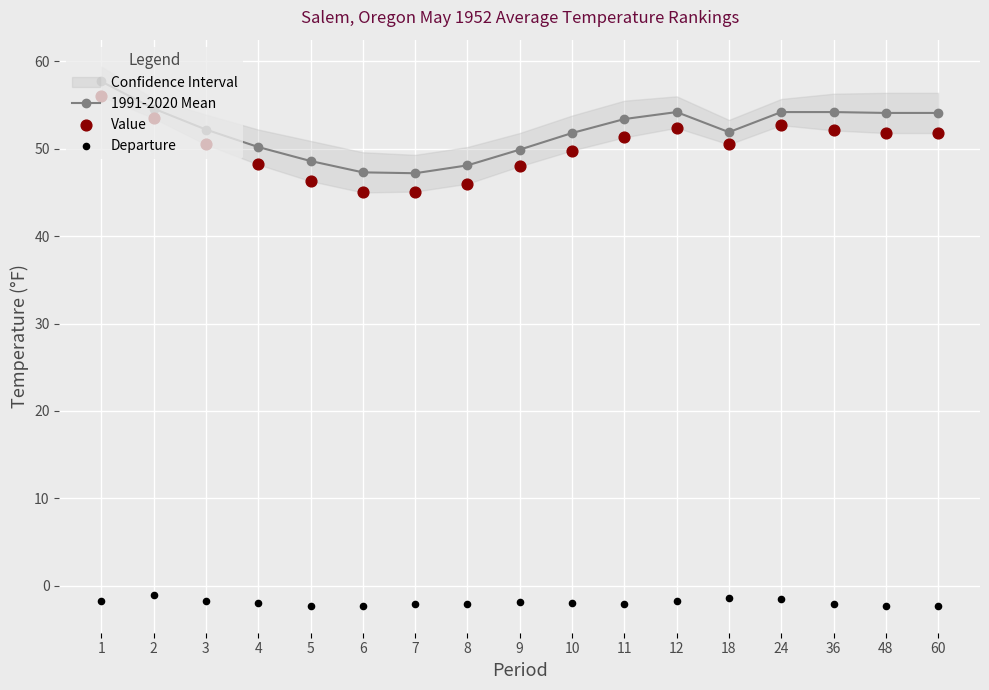

At which category is the sum across all series the highest?

1